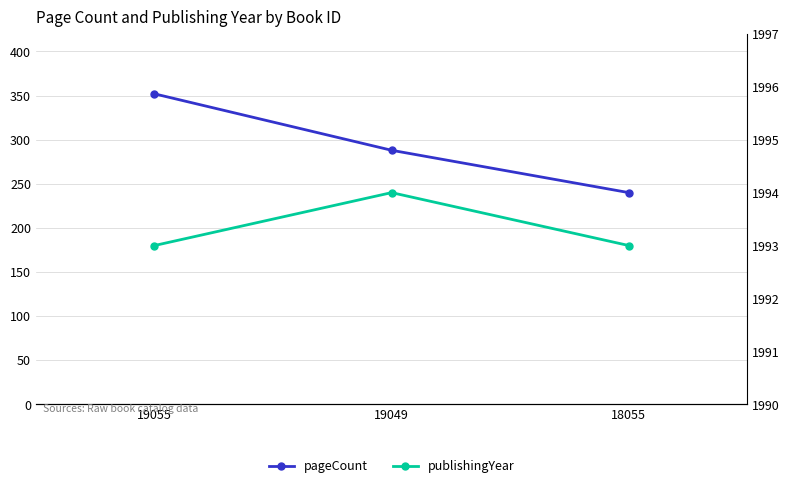

What is the lowest value of the publishingYear series?

1993